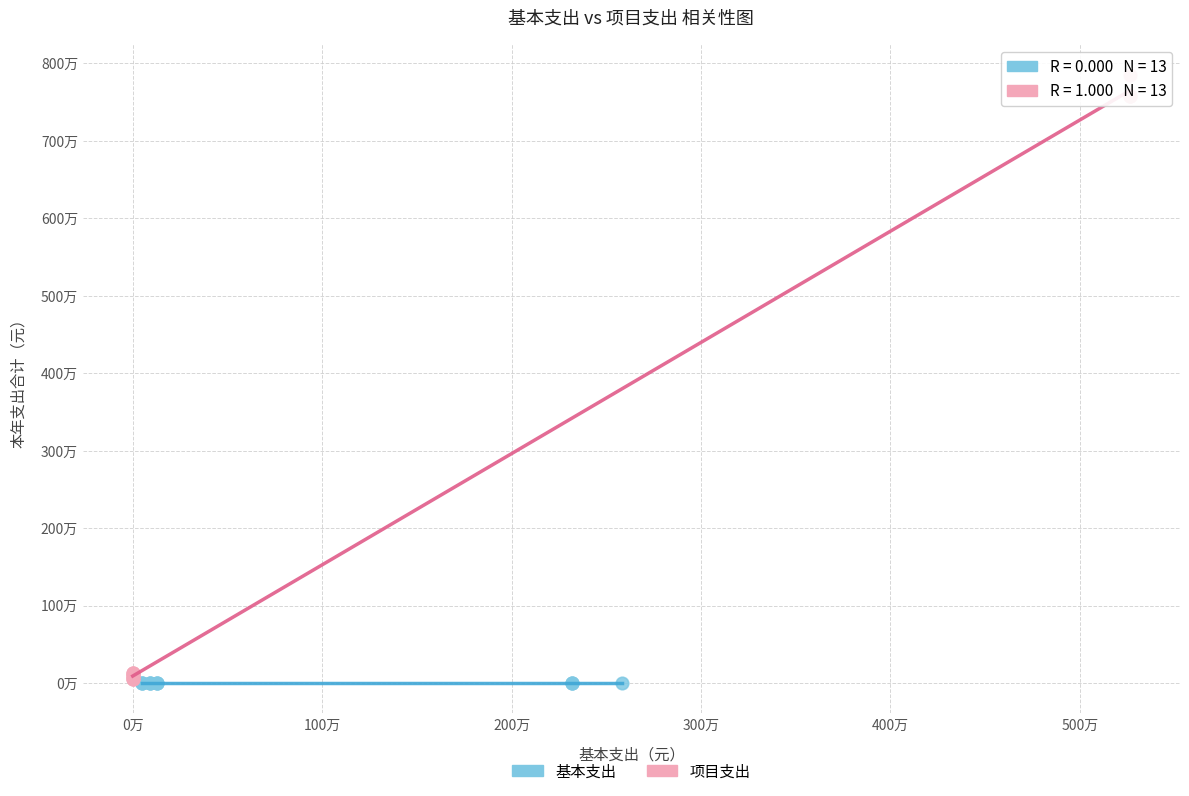

What are all the series names shown in the legend?

基本支出, 项目支出